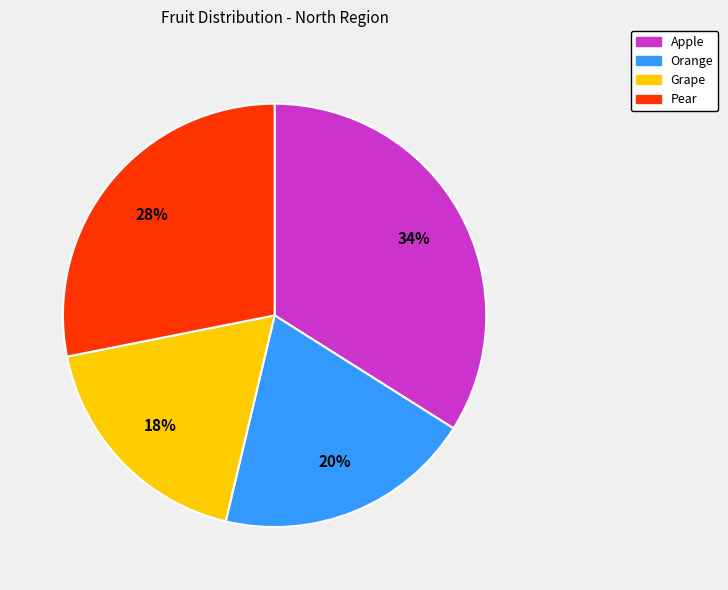

To the nearest percent, what is the combined percentage of Pear and Apple?

62%